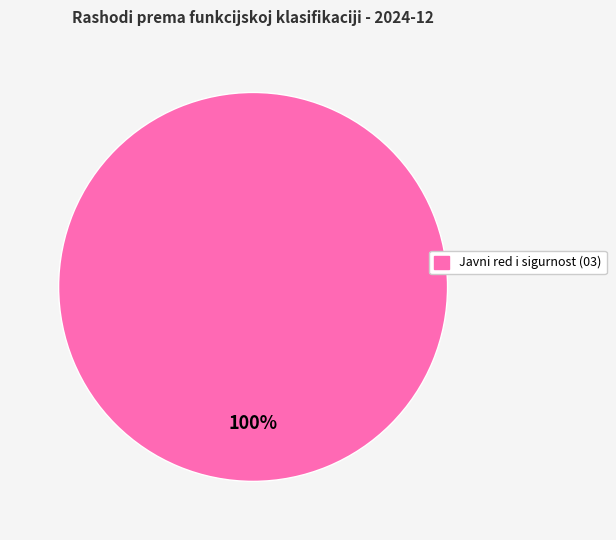

Is there a majority slice in this chart?

Yes